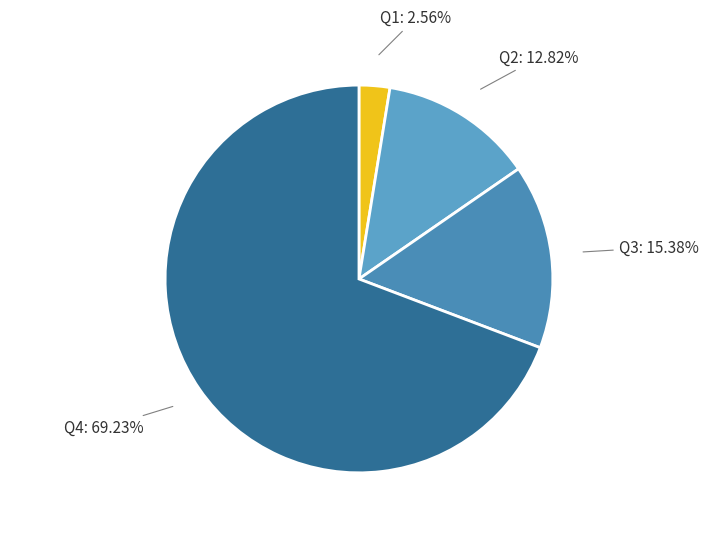

To the nearest percent, what percentage of the pie is Q2?

13%